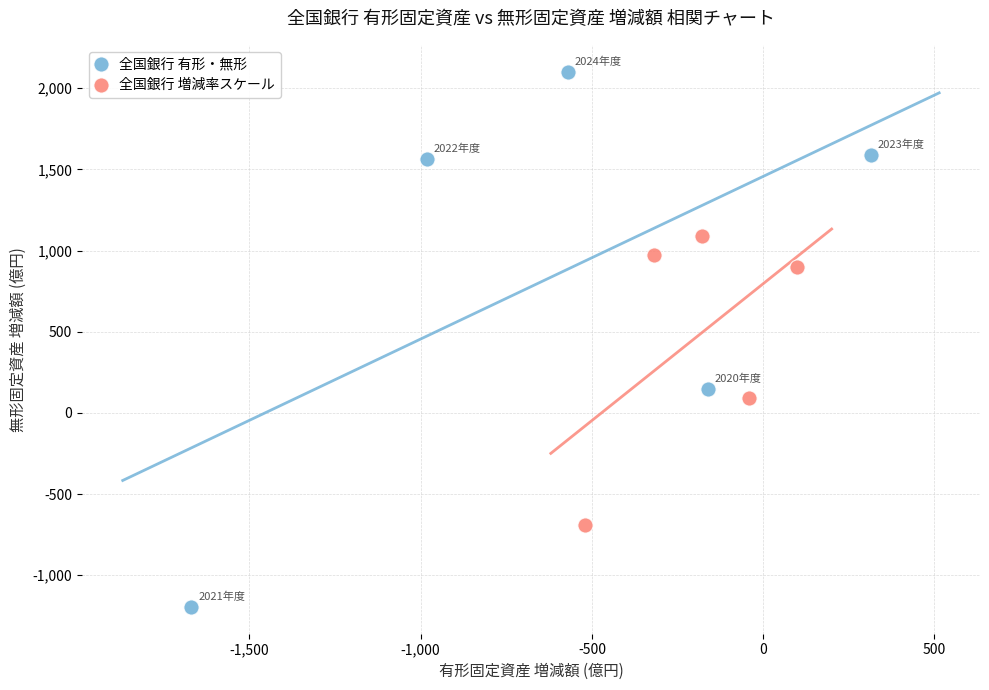

Which series contains the highest Y value?

全国銀行 有形・無形